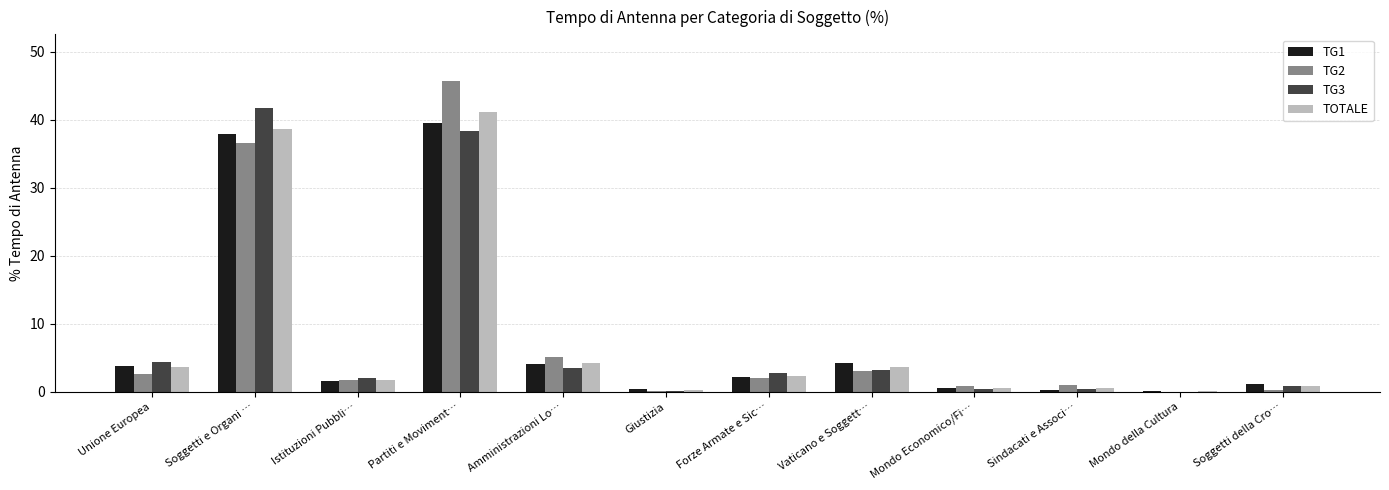

Count the number of categories in the chart.

12